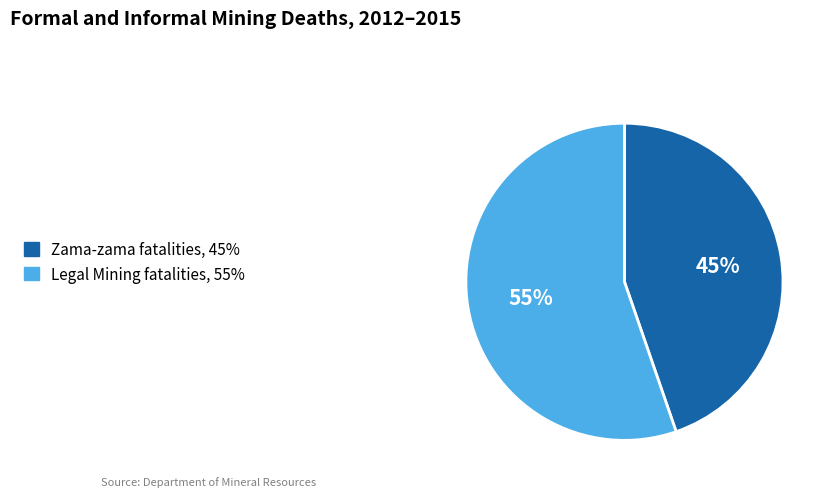

Is there any slice that represents more than half of the pie?

Yes